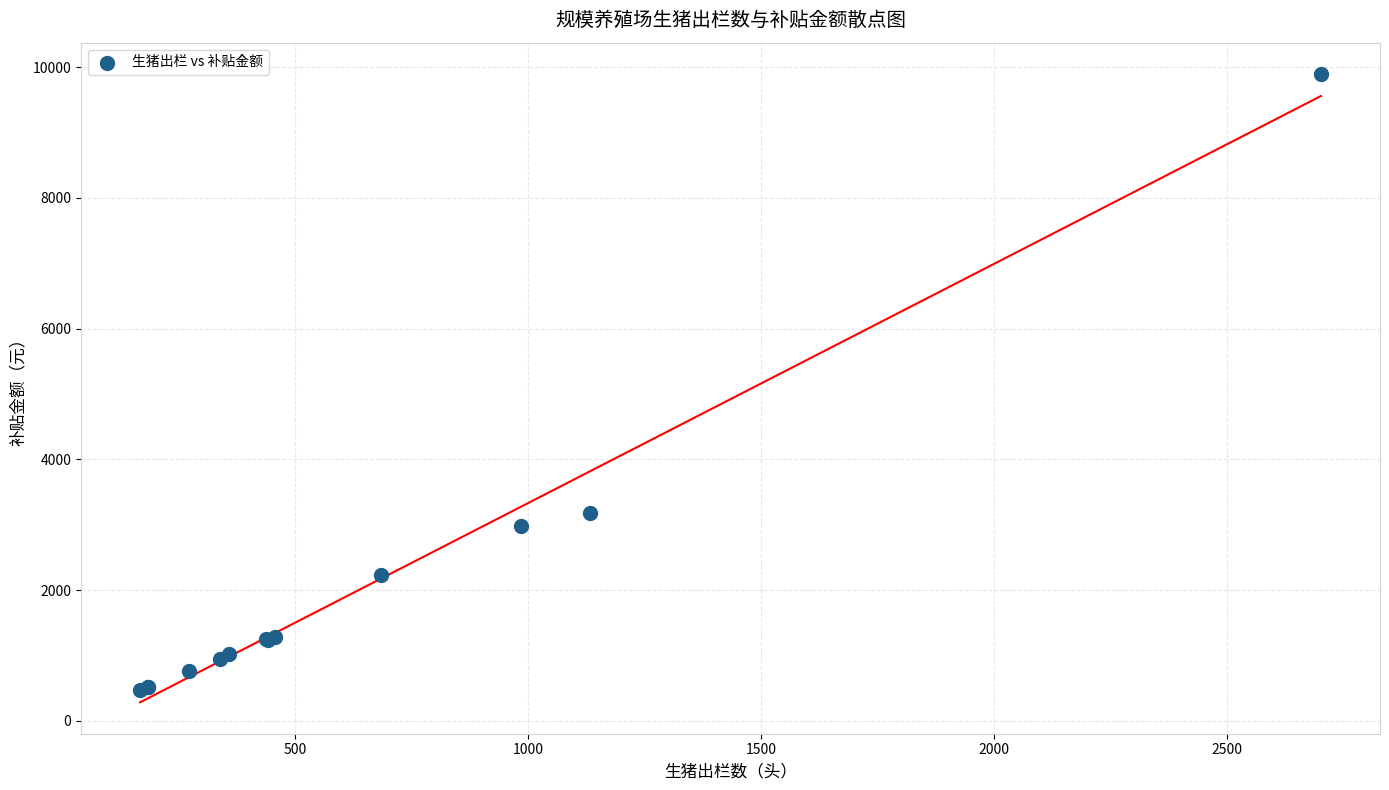

What Y value in the scatter plot is closest to 5181?

3175.2